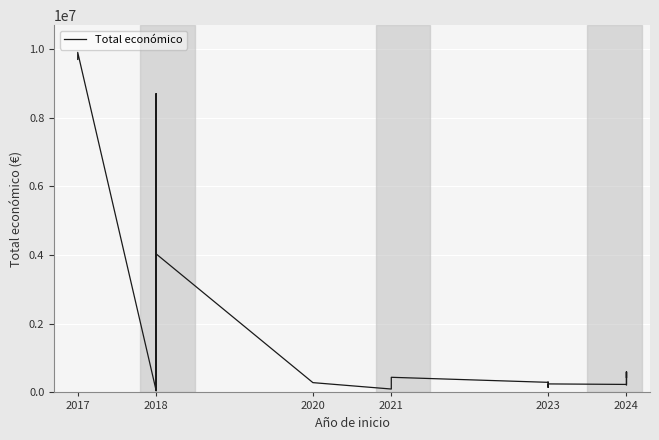

What is the difference between the second highest and minimum values?

9645943